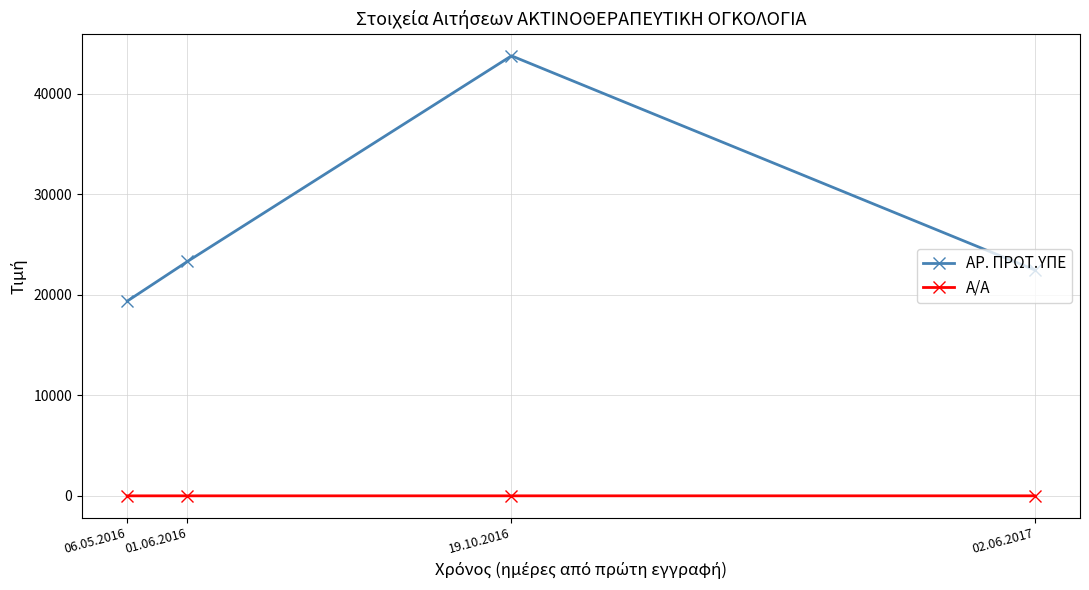

What are all the series names shown in the legend?

ΑΡ. ΠΡΩΤ.ΥΠΕ, Α/Α